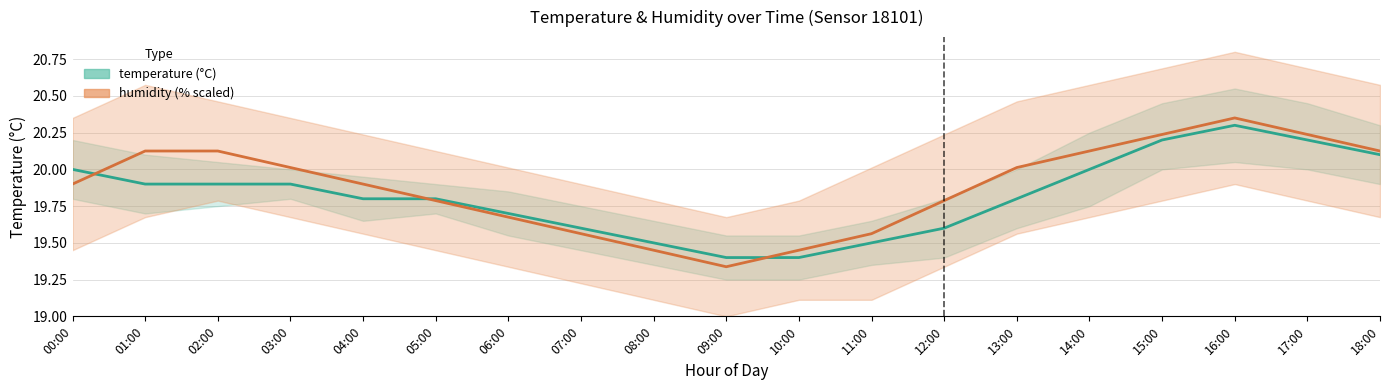

In humidity, how many points are higher than both neighbors (excluding endpoints)?

1